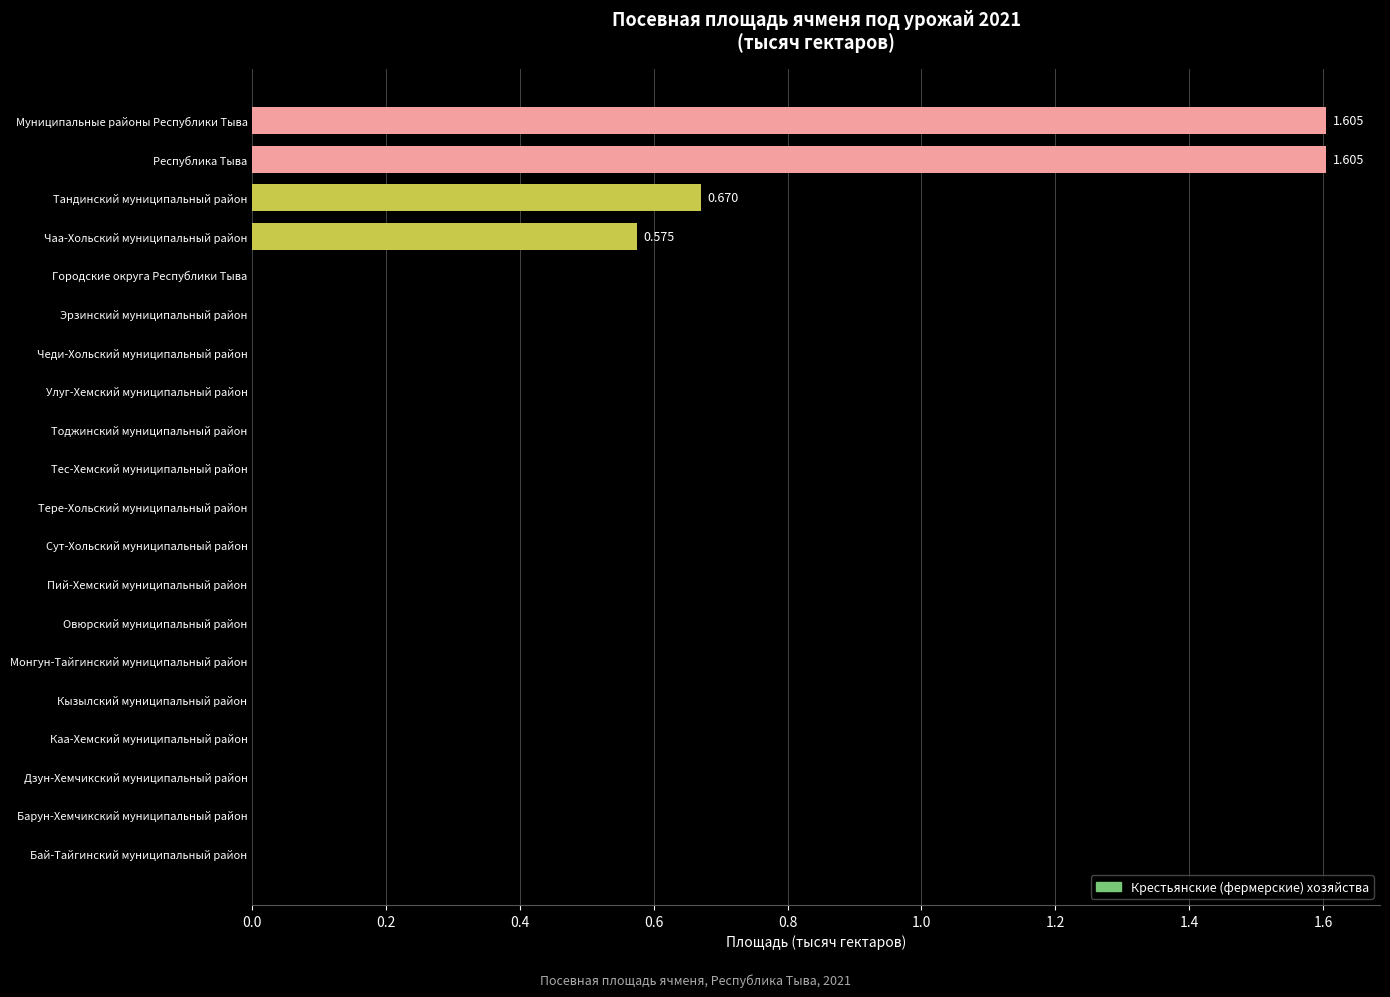

Which has a higher value, Тандинский муниципальный район or Овюрский муниципальный район?

Тандинский муниципальный район